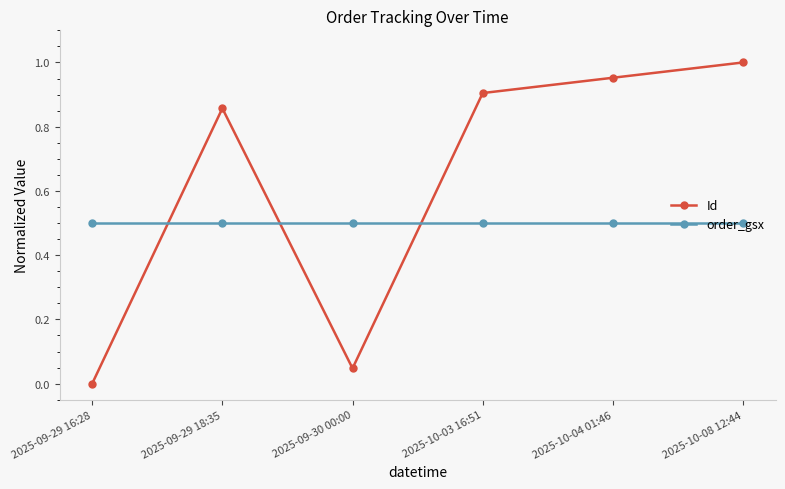

Rank the series by their average value, from lowest to highest.

order_gsx, Id